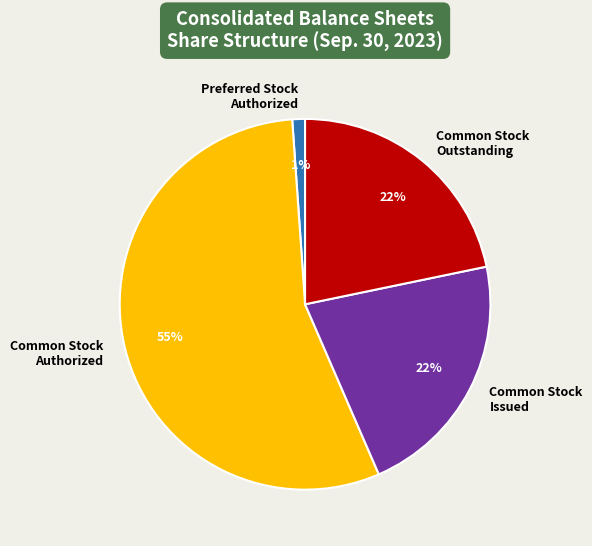

Is there any slice that represents more than half of the pie?

Yes